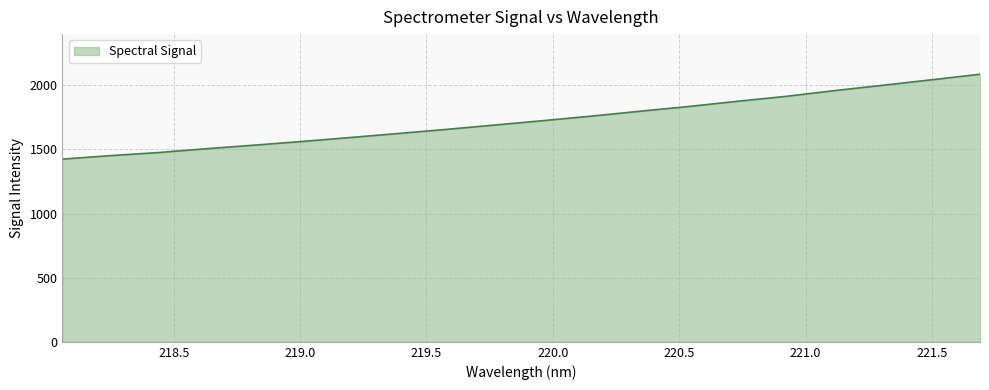

What is the difference between the second highest and second lowest values?

591.5